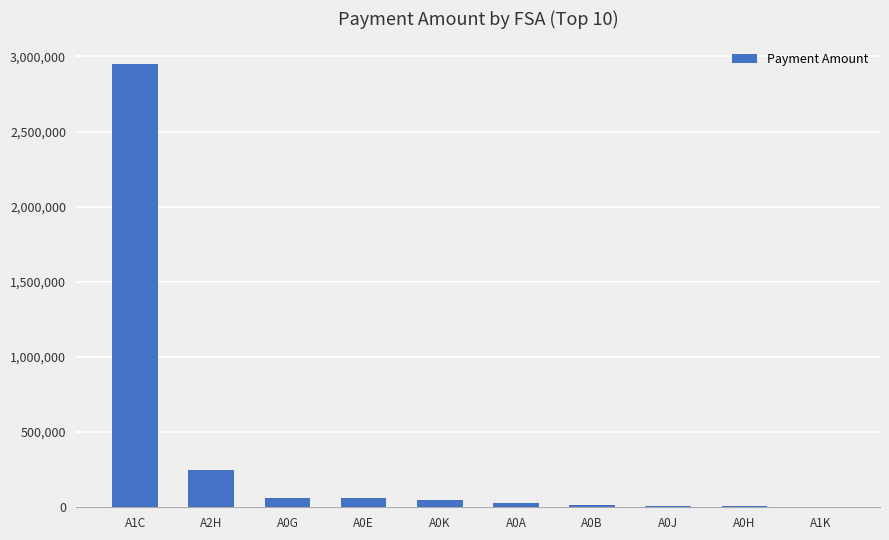

True or false: the data shows 64479.0 at A0G.

True